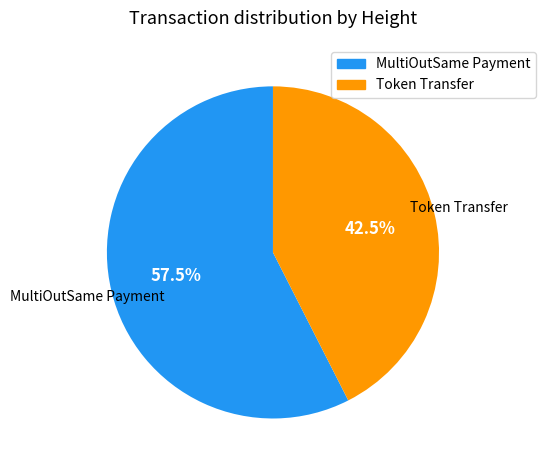

How many segments does this pie chart have?

2